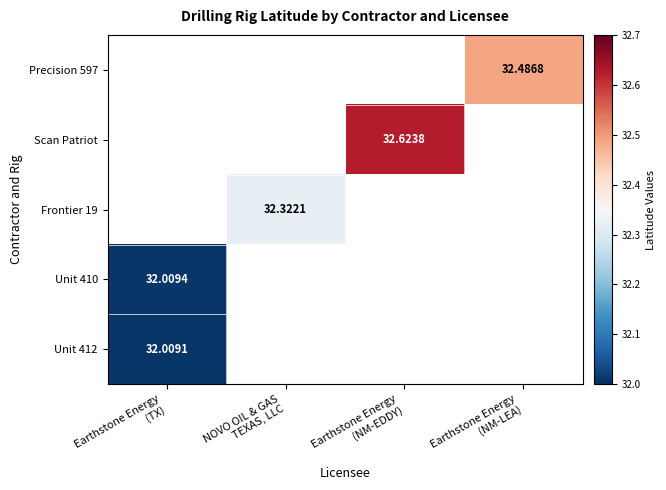

At how many categories does at least one series exceed 32?

4